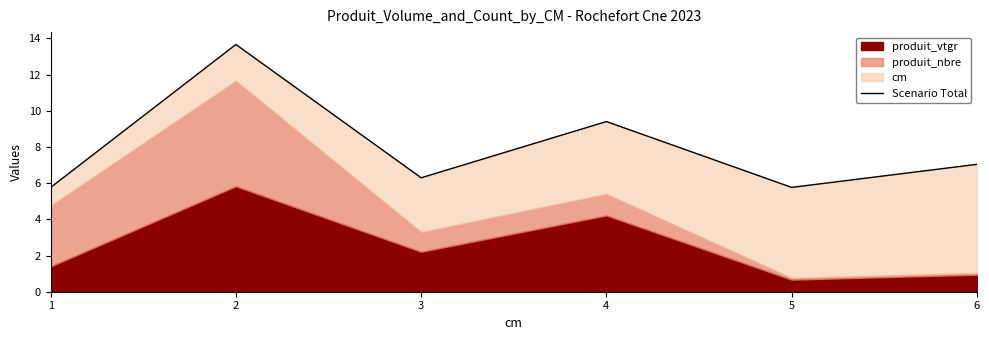

At which category does the data reach its first local peak?

2